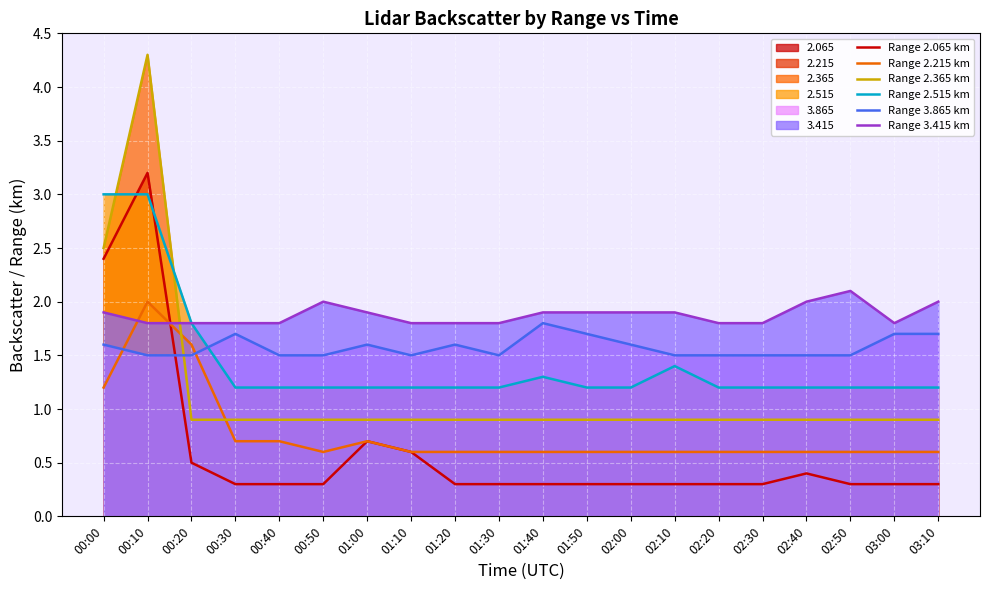

Is it true that Range 2.215 km equals 0.6 at 01:40?

True